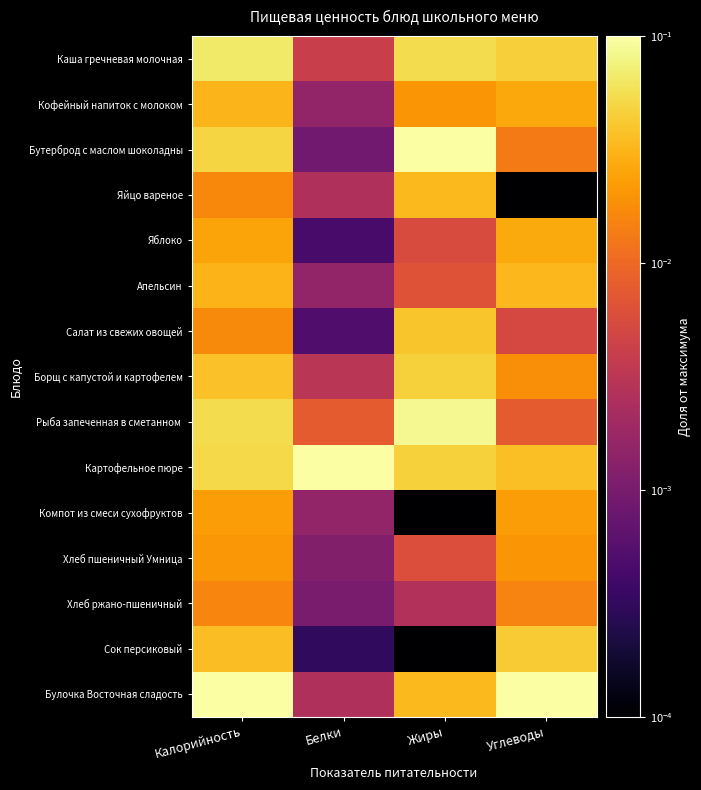

Which series has the largest total across all categories?

Булочка Восточная сладость